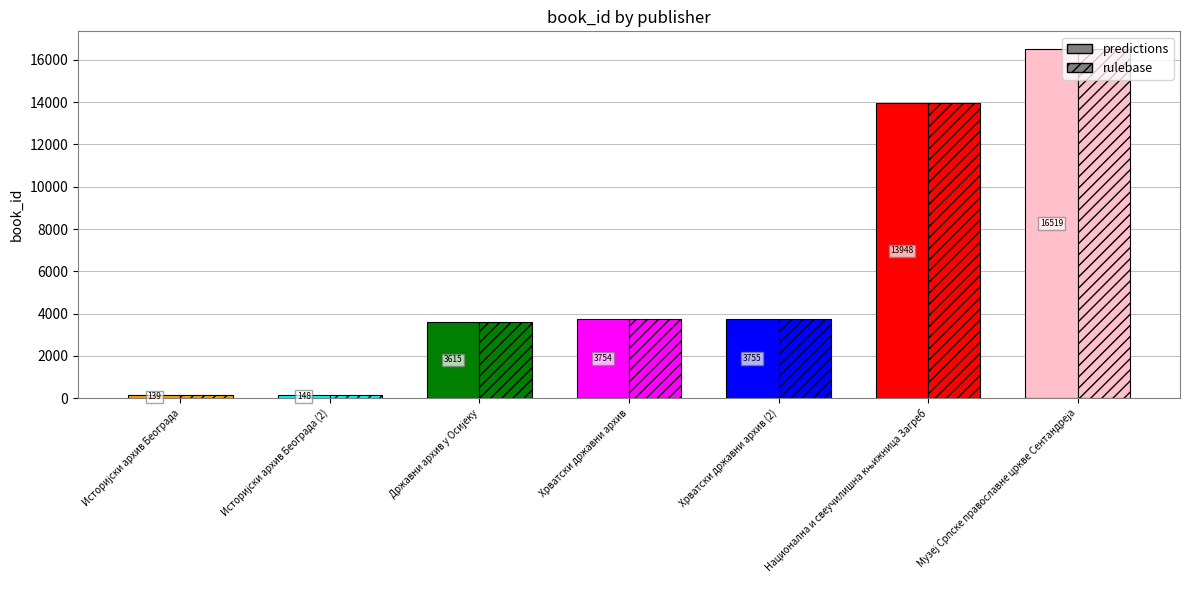

How many series are shown in this chart?

2